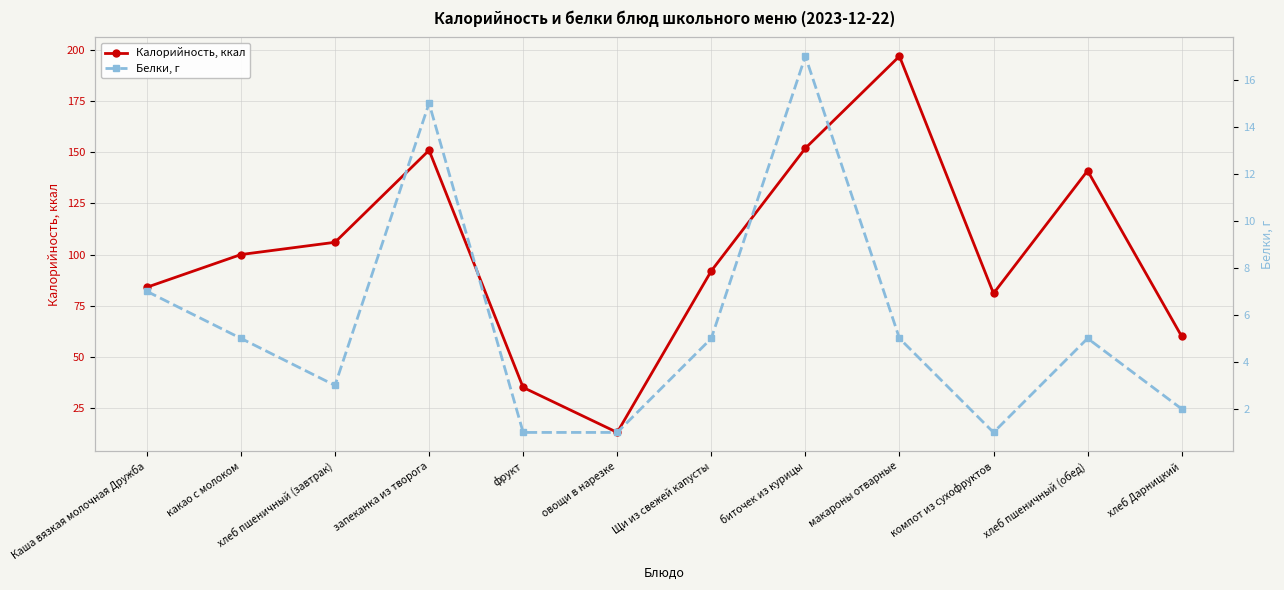

Does the chart display data point markers on the line(s)?

Yes